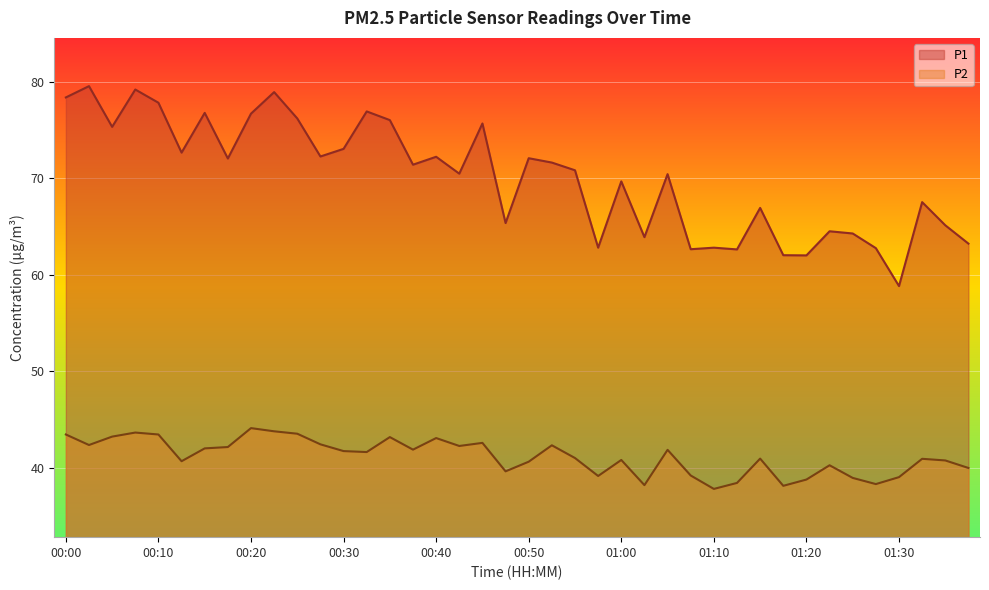

True or false: P1 has more than 2 points higher than both neighbors.

True